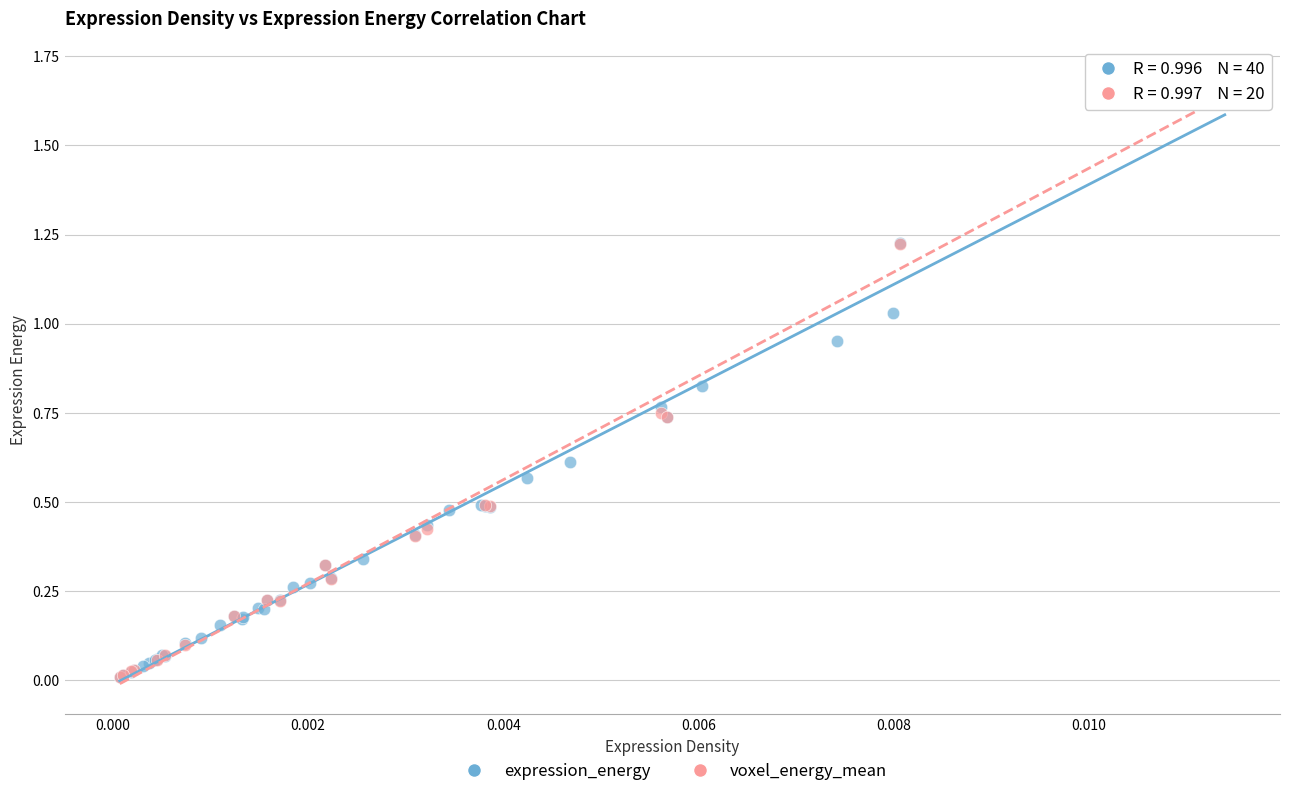

Which series has the largest Y range (max minus min)?

expression_energy